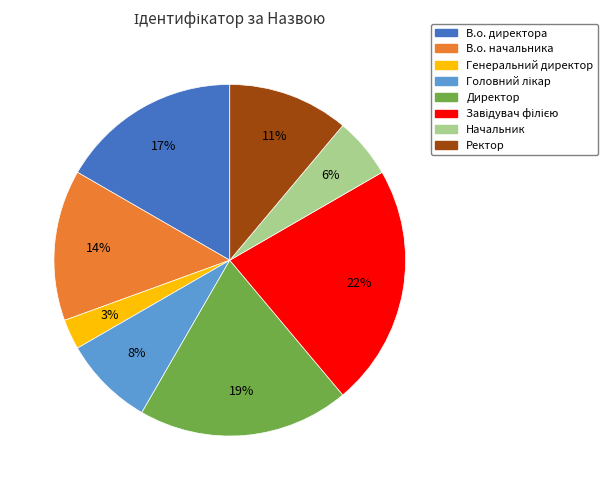

What percentage is the Ректор slice, to the nearest percent?

11%